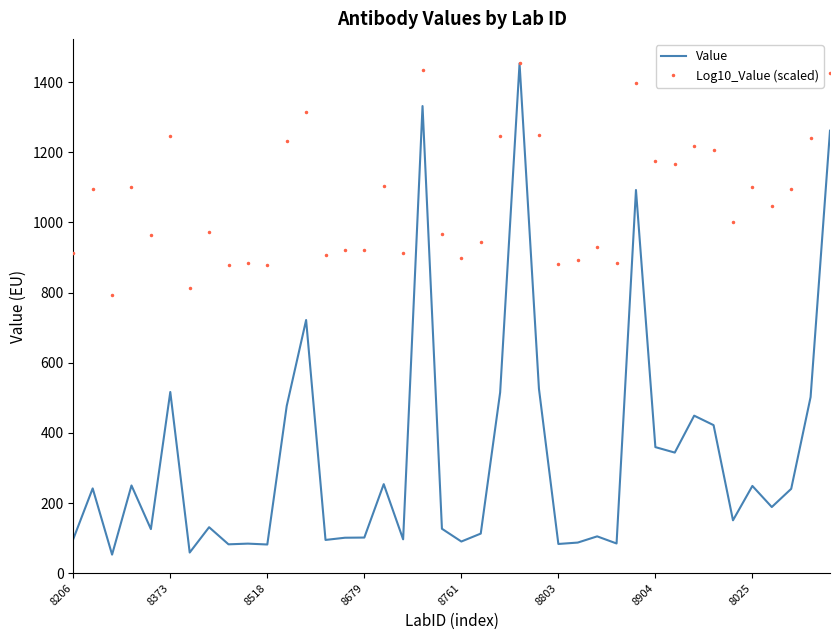

Which series has the largest total across all categories?

Log10_Value (scaled)